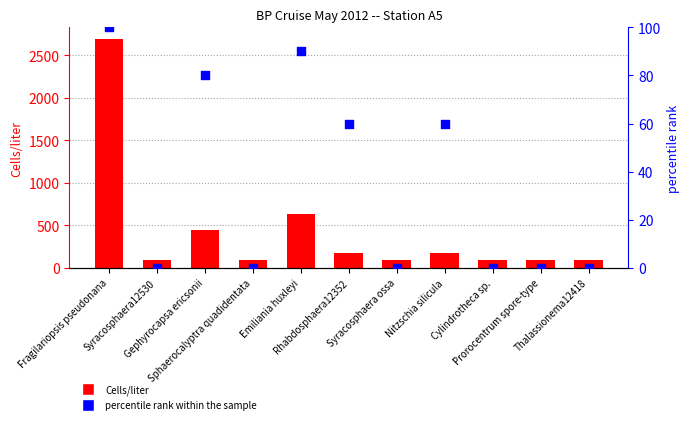

Is the value of percentile rank within the sample at Prorocentrum spore-type greater than the value of Cells/liter at Prorocentrum spore-type?

No